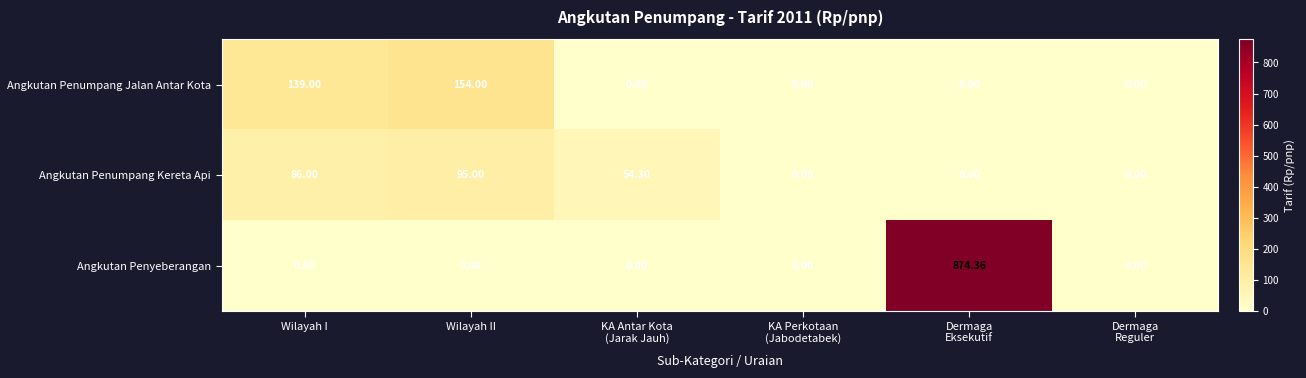

Which series has the largest total across all categories?

Angkutan Penyeberangan